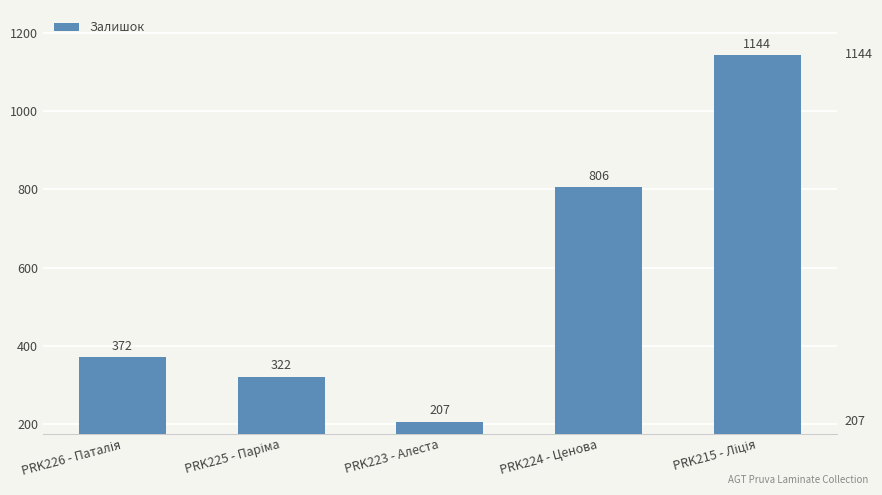

At which label is the value closest to 675?

PRK224 - Ценова